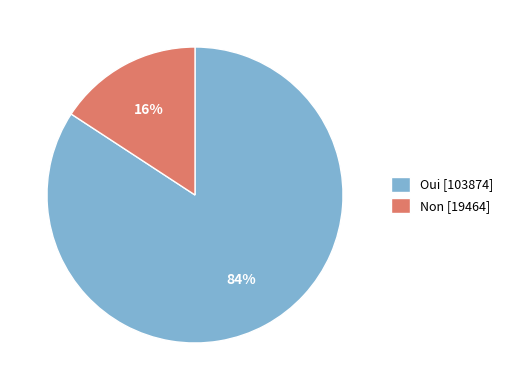

Do Non [19464] and Oui [103874] together represent more than half of the pie?

Yes